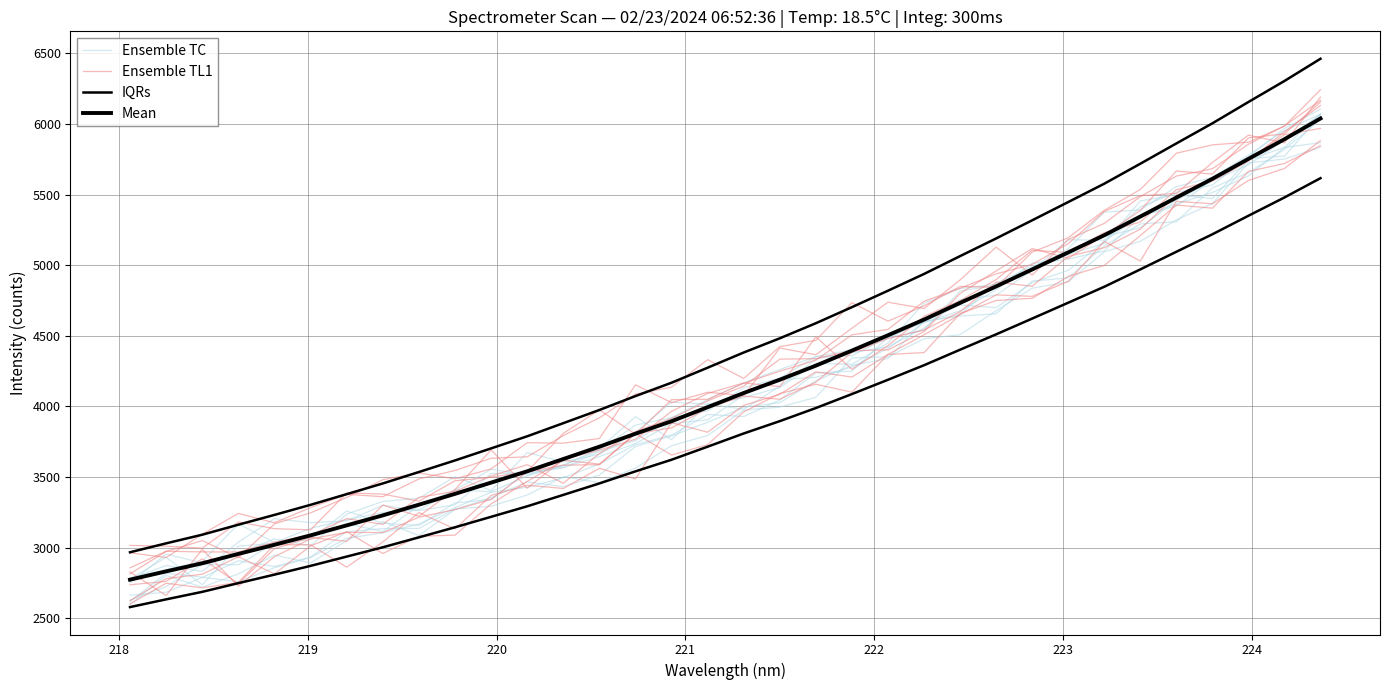

How many lines are shown in the chart?

4